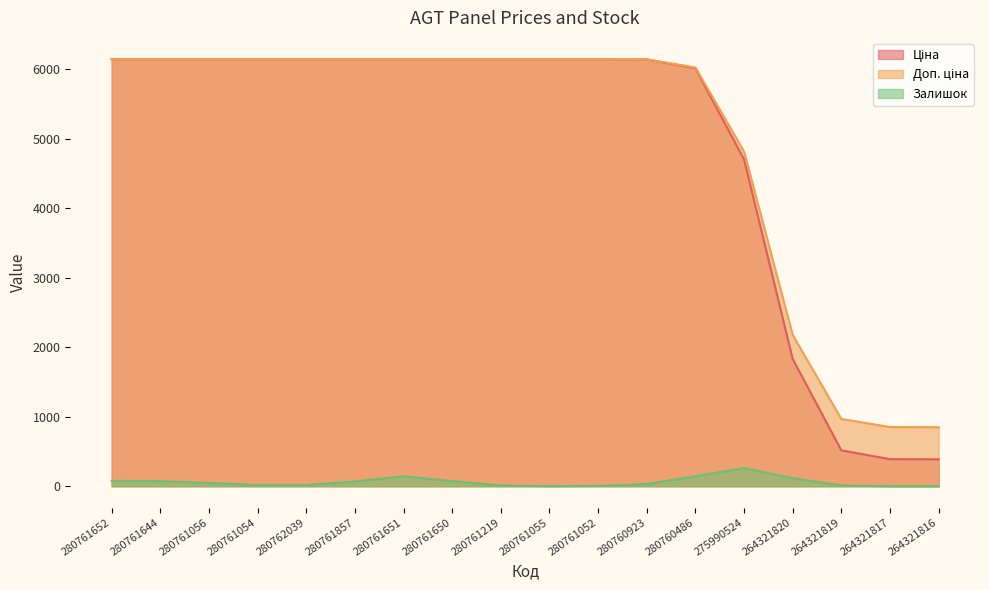

Is it true that Залишок equals 0.0 at 264321816?

True